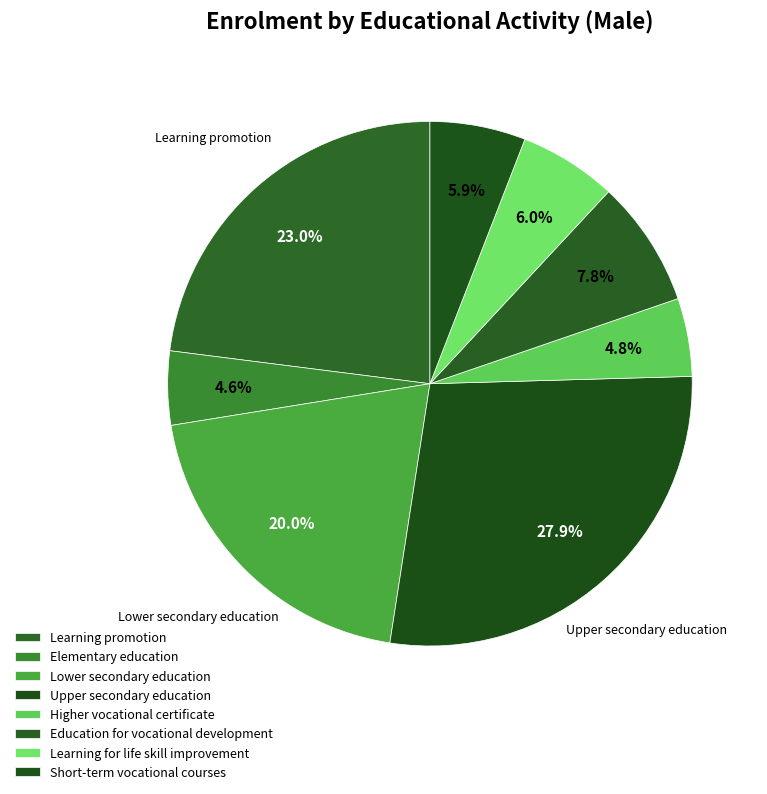

How many segments does this pie chart have?

8